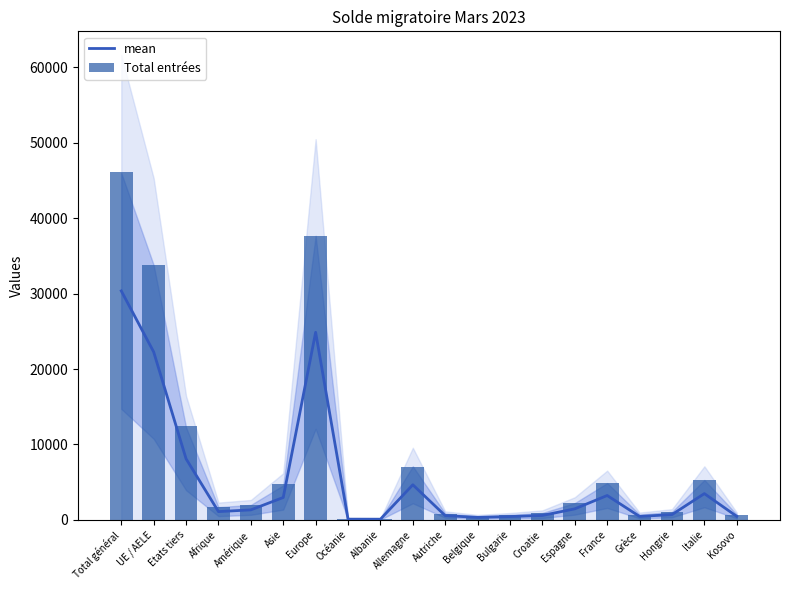

Count the number of data series in this chart.

2